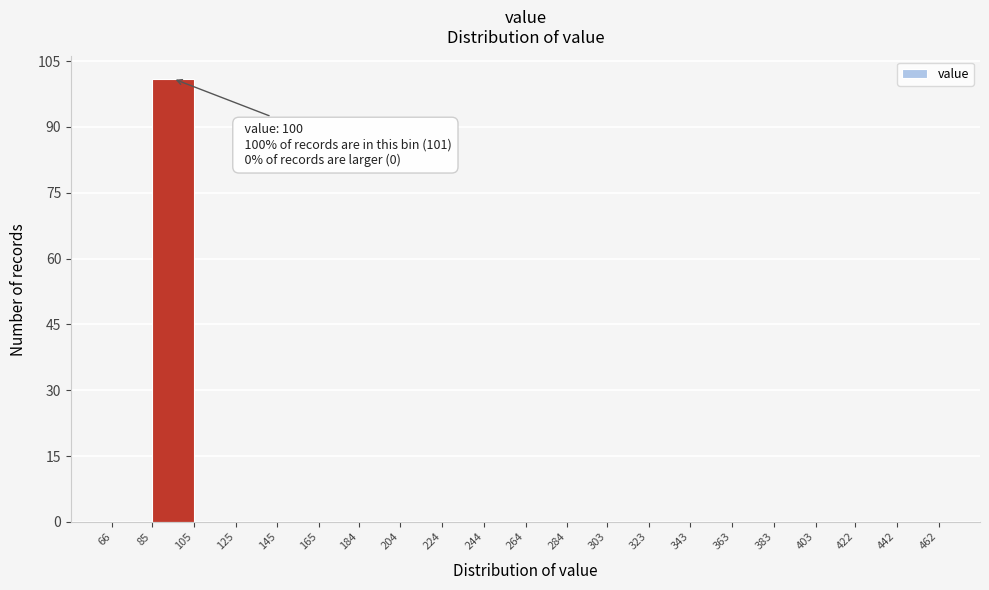

Over which range of the x-axis is the bar tallest?

85 to 105